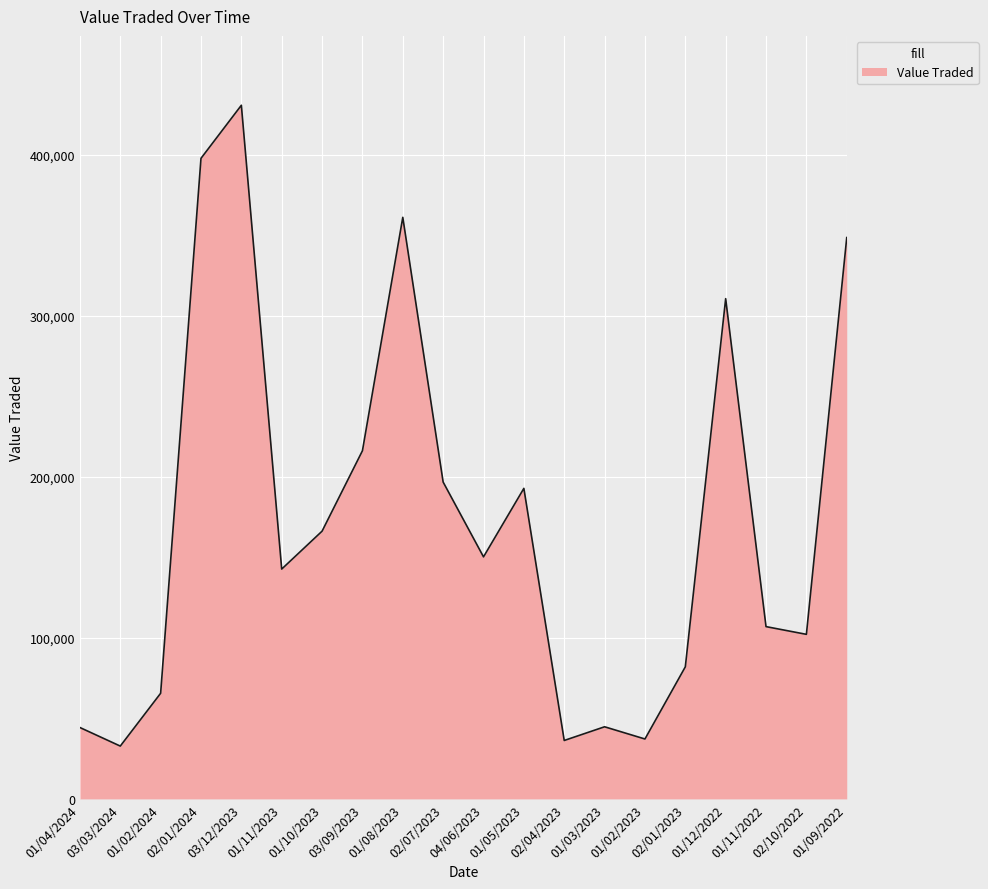

The value at 01/08/2023 is 361283. True or false?

True